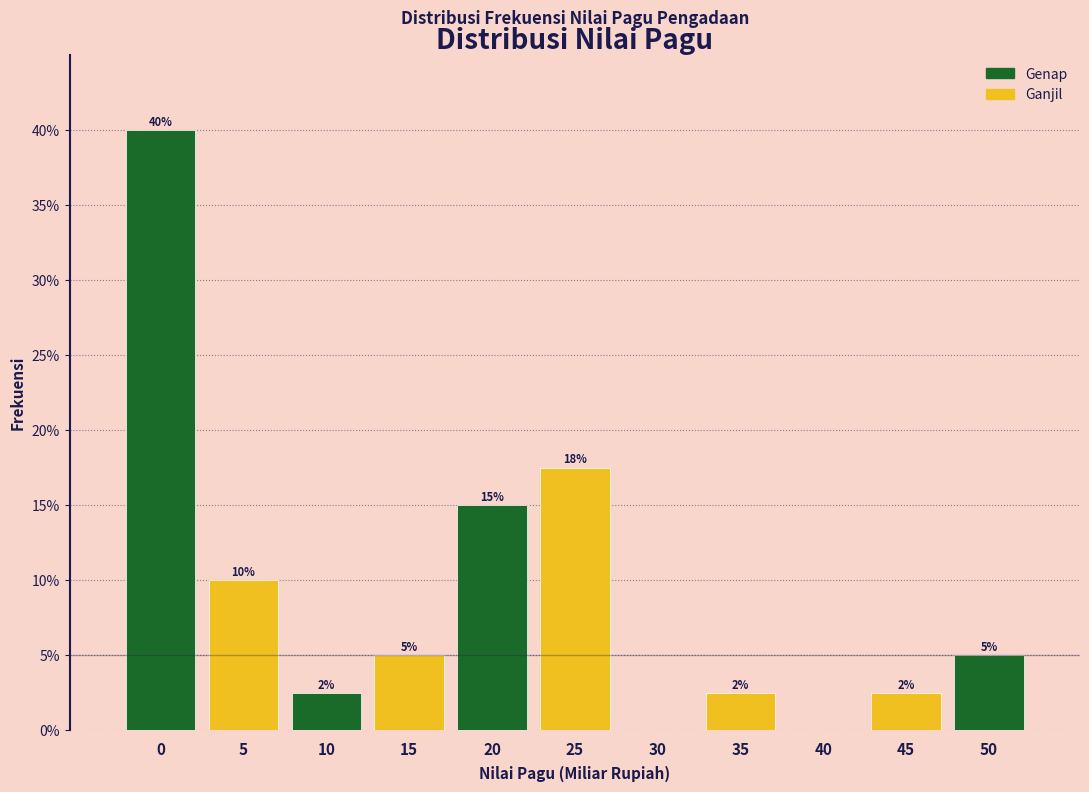

What is the maximum value shown in the chart?

40.0